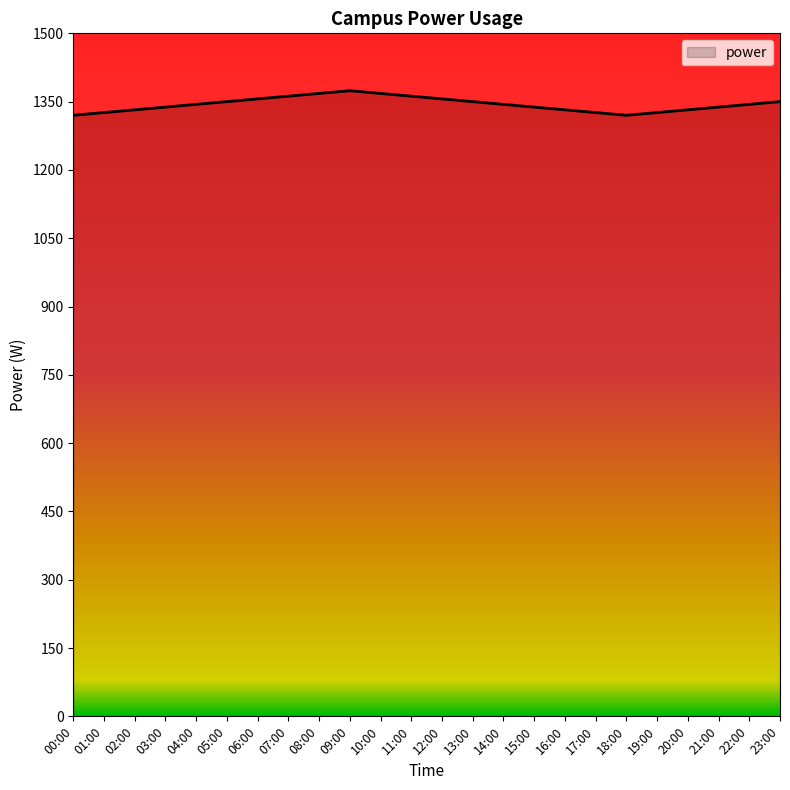

The chart shows a value of 1948 at 23:00. True or false?

False